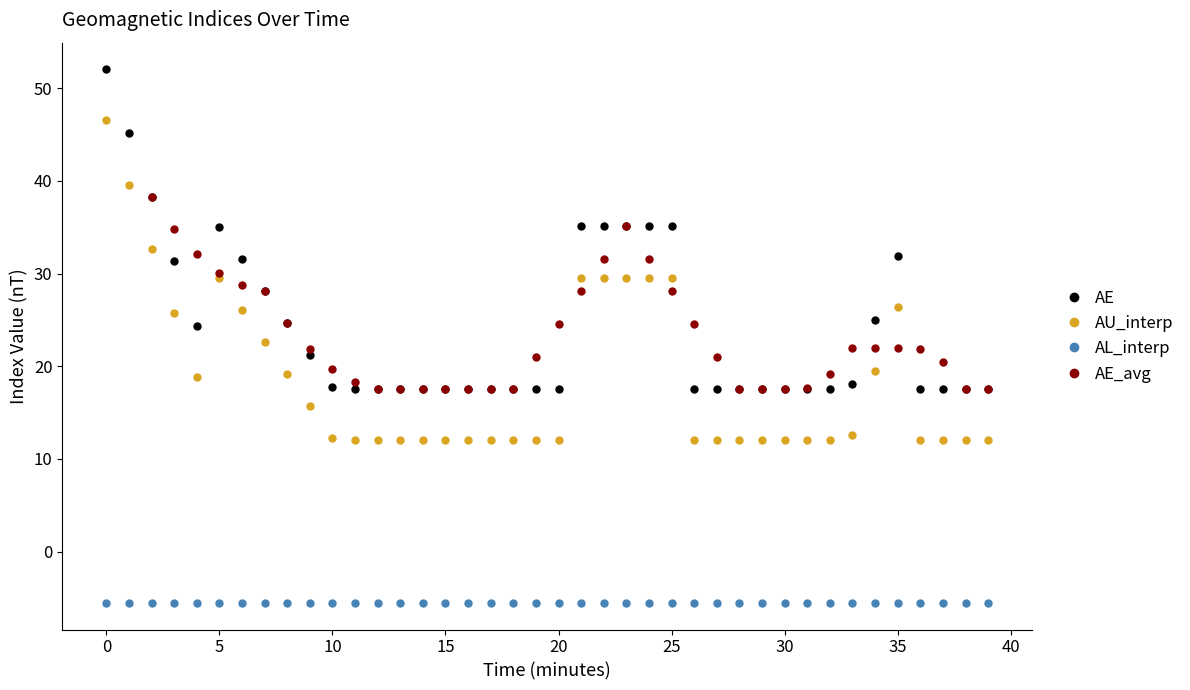

The AE series shows 18.5 at 5. True or false?

False